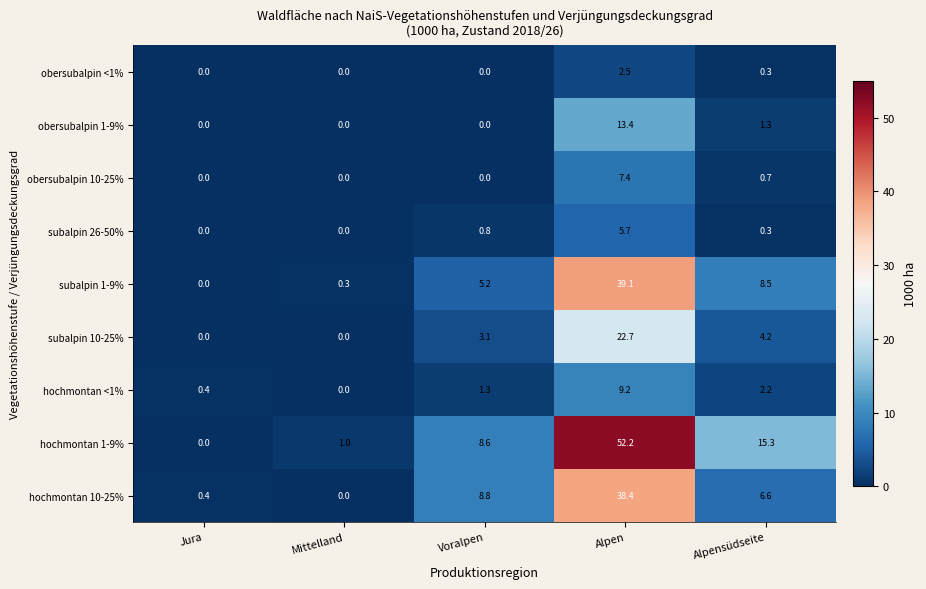

What is the sum of all obersubalpin 1-9% values?

14.7